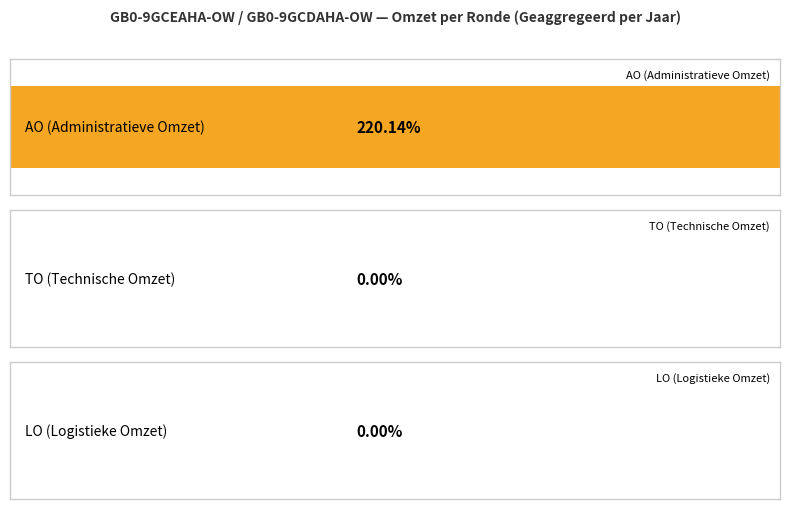

Which series has the largest total across all categories?

AO